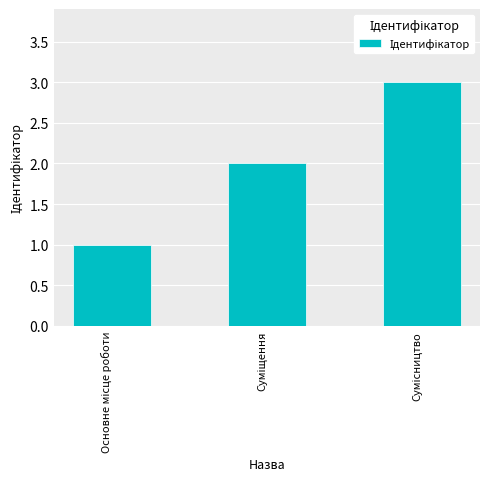

What is the greatest value displayed?

3